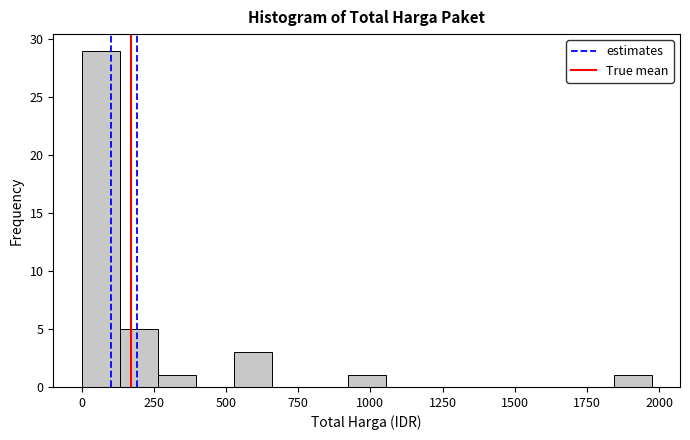

Read against the x-axis, roughly where is the centre of the tallest bar?

50